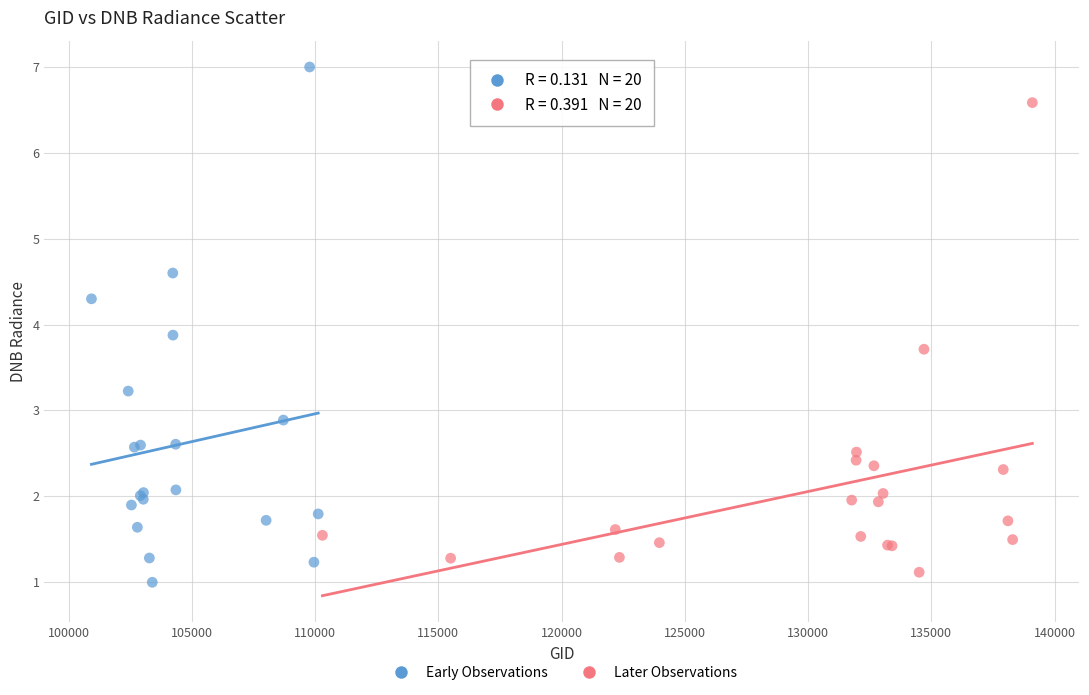

Which series reaches the minimum Y coordinate?

Early Observations